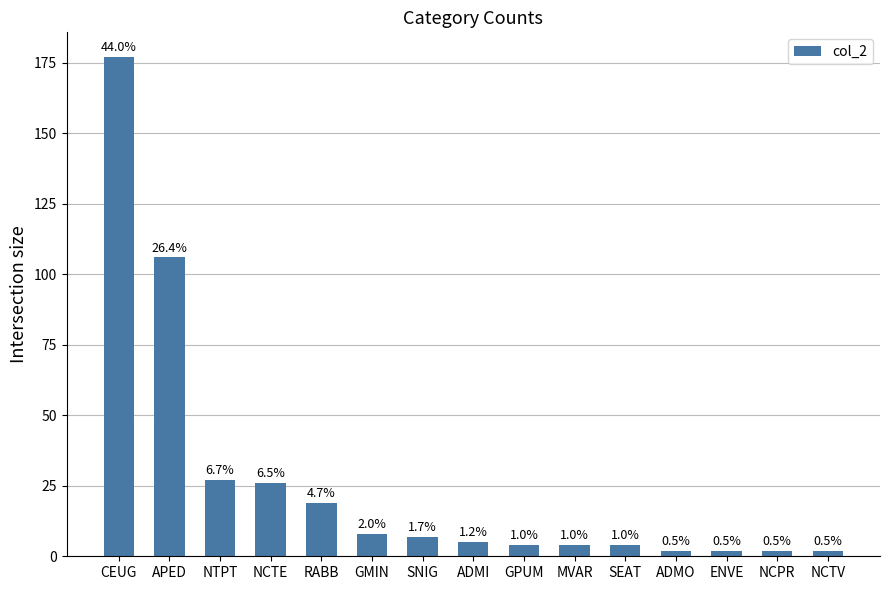

What is the difference between the second highest and second lowest values?

104